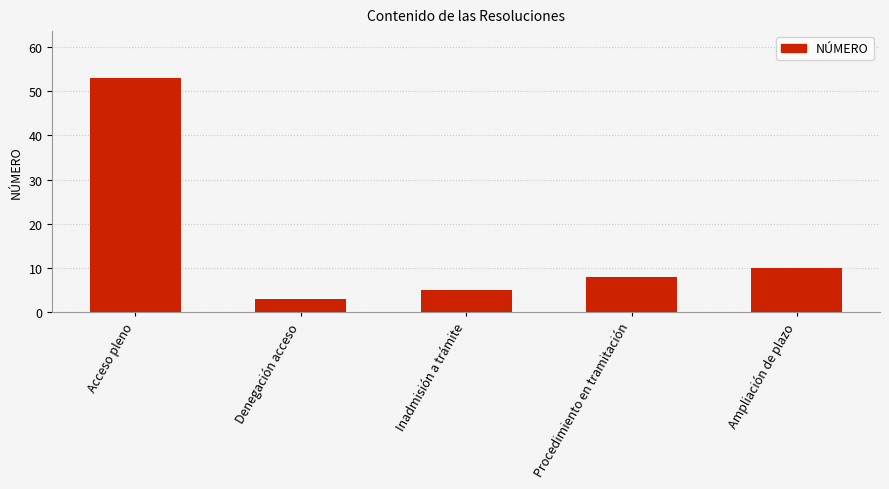

Rank the categories by value from lowest to highest.

Denegación acceso, Inadmisión a trámite, Procedimiento en tramitación, Ampliación de plazo, Acceso pleno